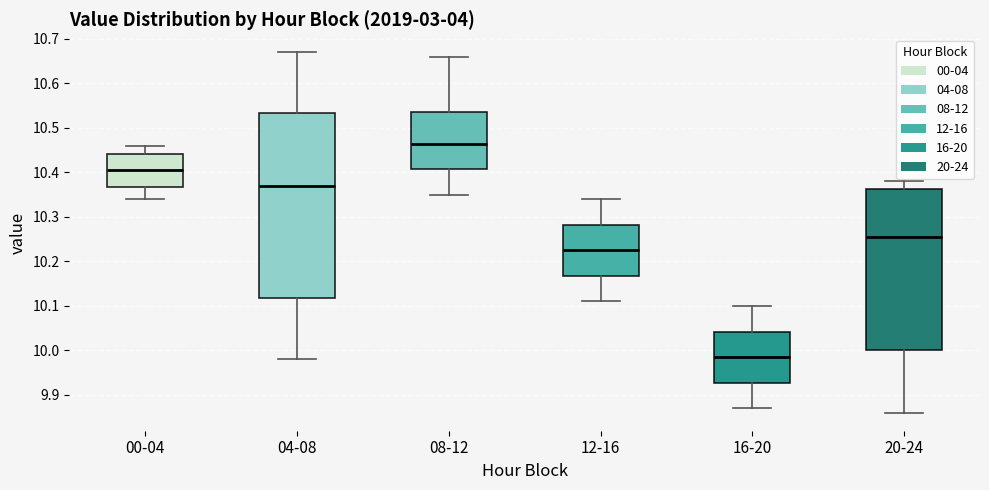

Reading left to right, transcribe this box plot: for each box, give where its median line is, the range the box spans, and where its two whiskers end, as read against the y-axis. The values are not printed on the chart, so give them approximately, as read against the axis.

00-04: median 10.41, box 10.37 to 10.44, whiskers 10.34 to 10.46
04-08: median 10.37, box 10.12 to 10.53, whiskers 9.98 to 10.67
08-12: median 10.47, box 10.41 to 10.54, whiskers 10.35 to 10.66
12-16: median 10.23, box 10.17 to 10.28, whiskers 10.11 to 10.34
16-20: median 9.99, box 9.93 to 10.04, whiskers 9.87 to 10.10
20-24: median 10.26, box 10.00 to 10.36, whiskers 9.86 to 10.38